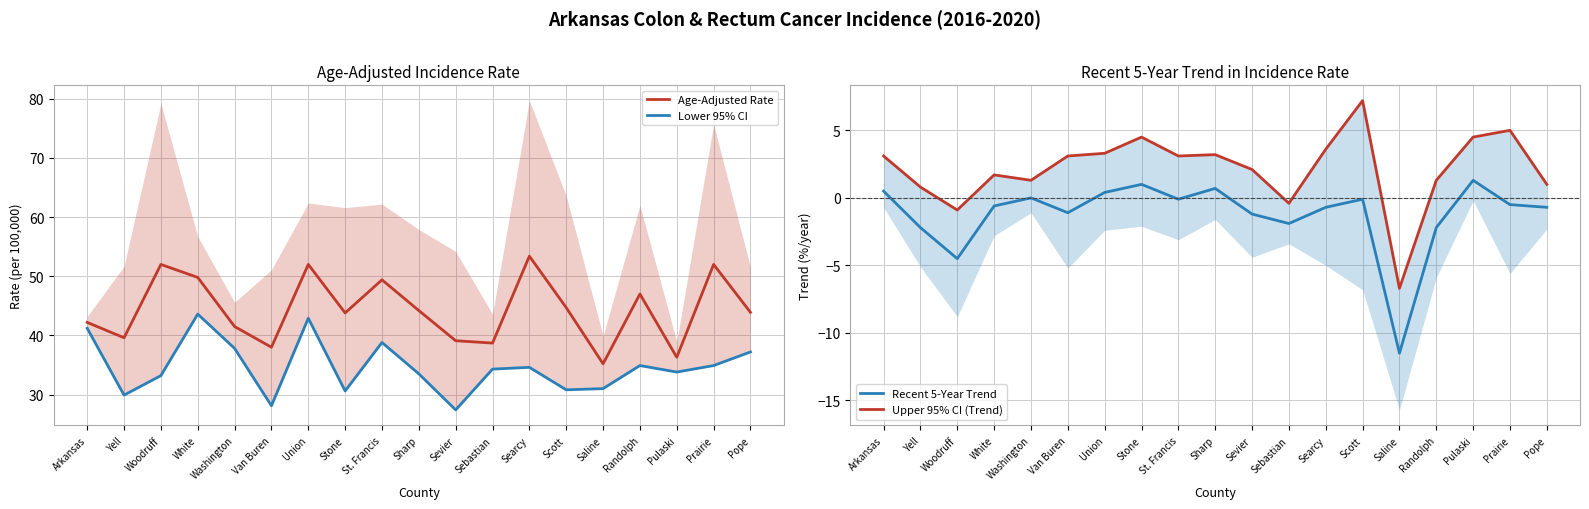

What is the difference between the highest and lowest values at Union?

51.6